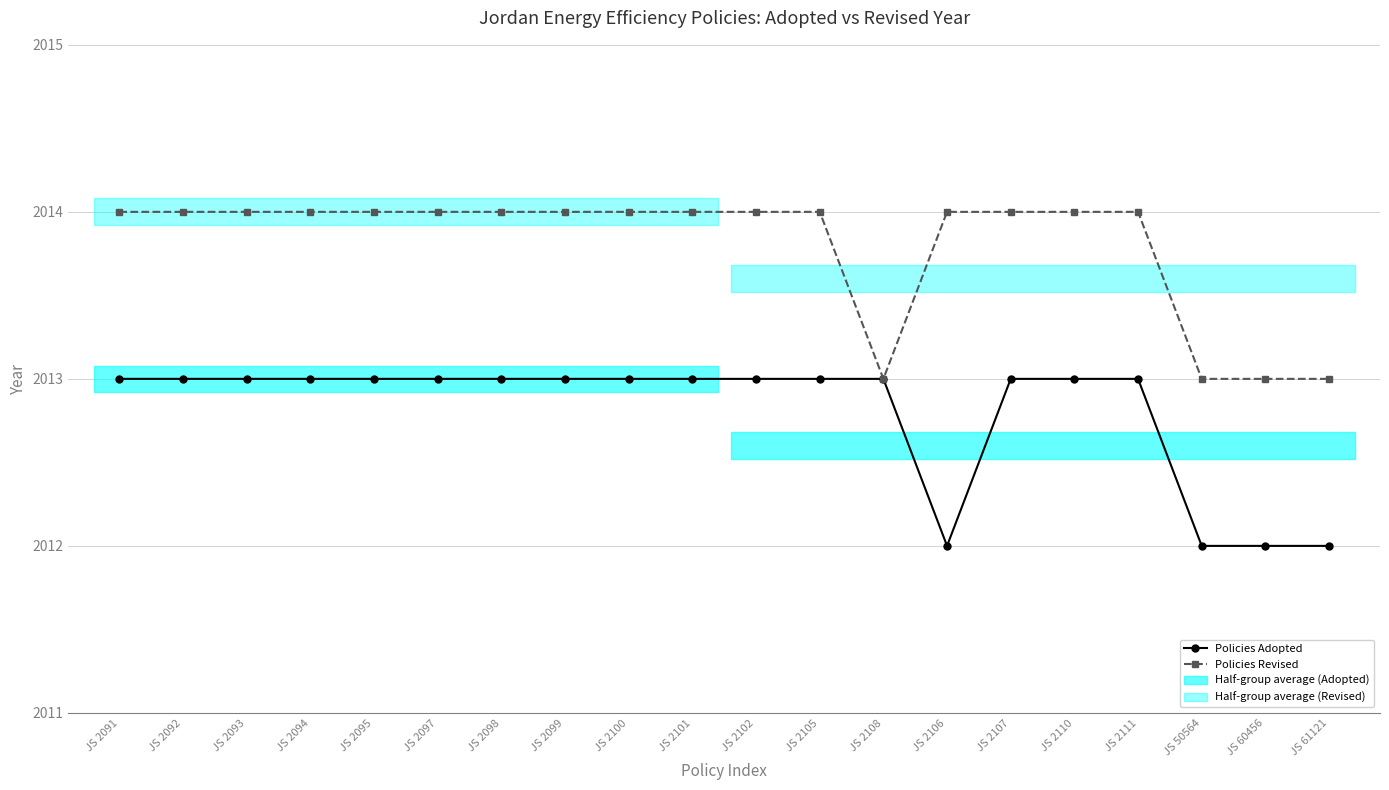

Where is the first local minimum for Policies Adopted?

JS 2106